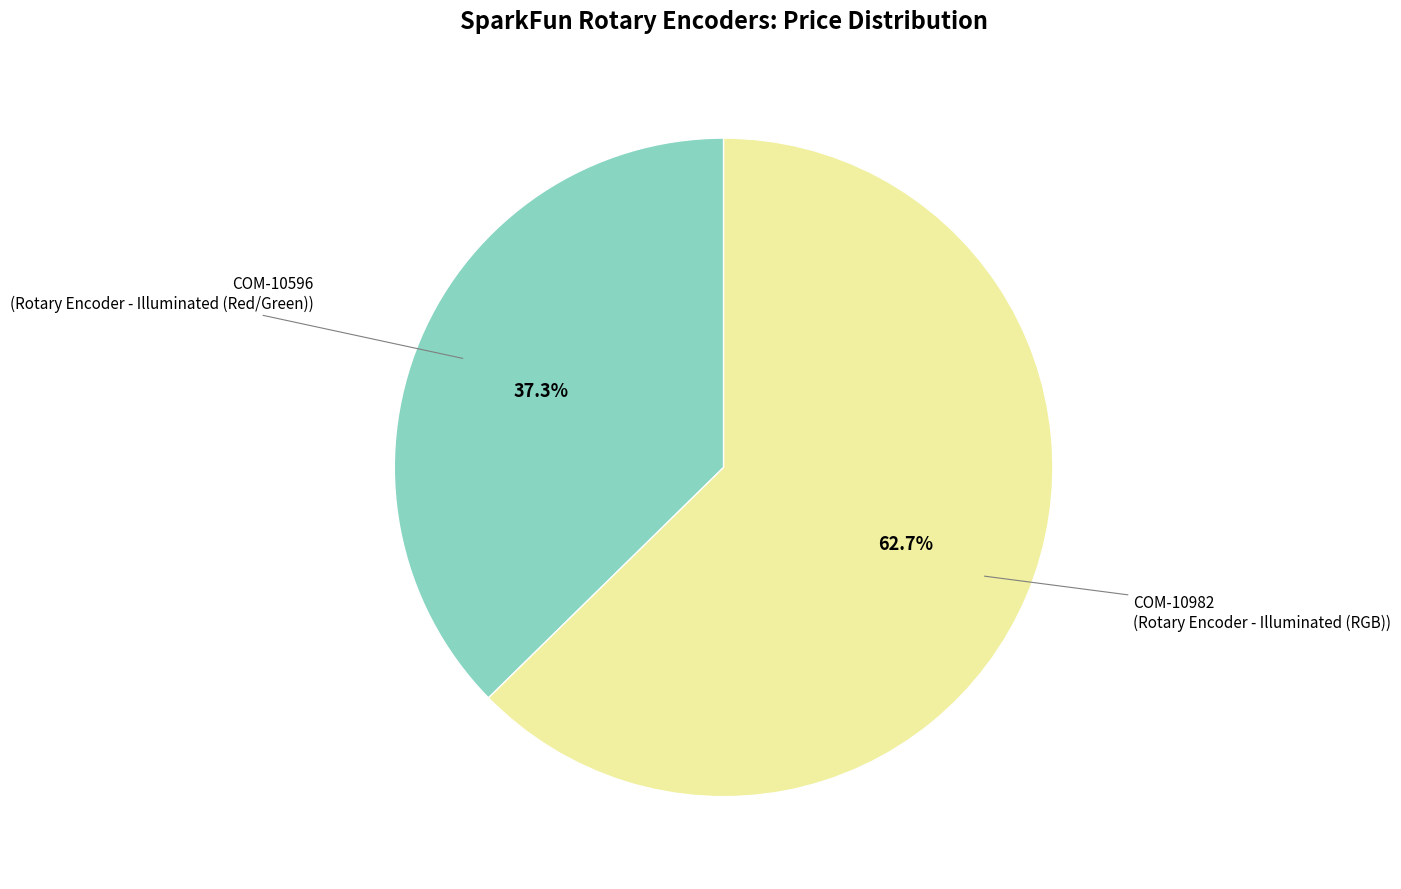

Is there a majority slice in this chart?

Yes